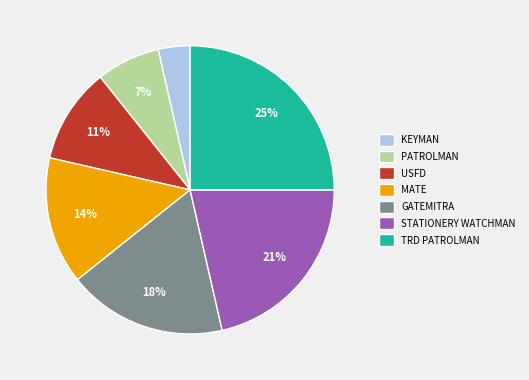

To the nearest percent, what is the combined percentage of TRD PATROLMAN and STATIONERY WATCHMAN?

46%